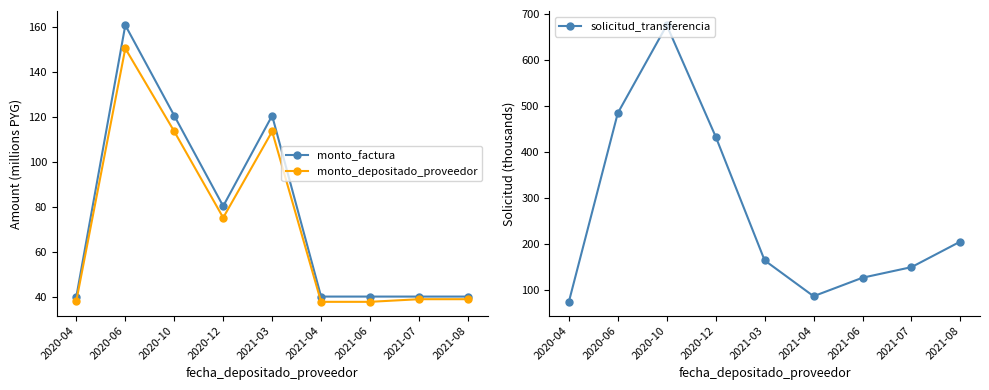

Between 2020-12 and 2021-08, which is larger?

2020-12